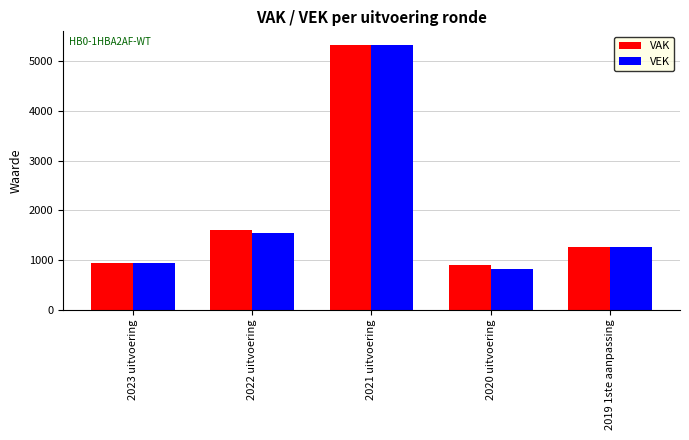

True or false: VAK has a value of 1266 at 2019 1ste aanpassing.

True